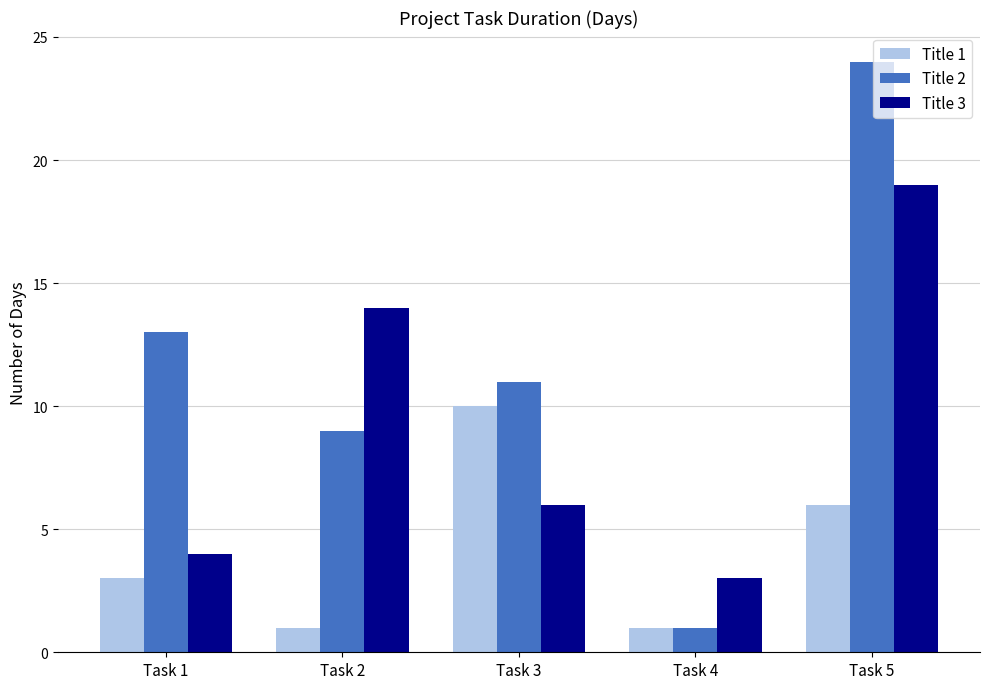

What is the spread (max minus min) of values at Task 5?

18